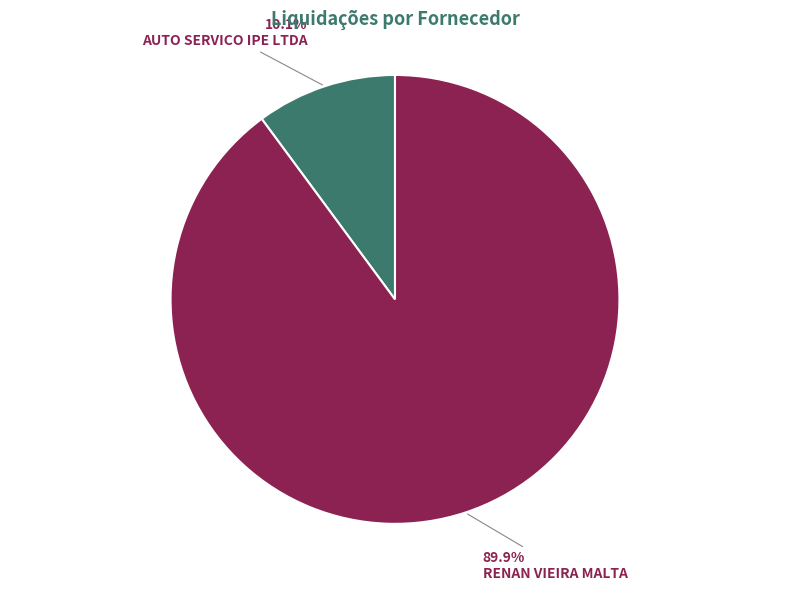

Is there any slice that represents more than half of the pie?

Yes